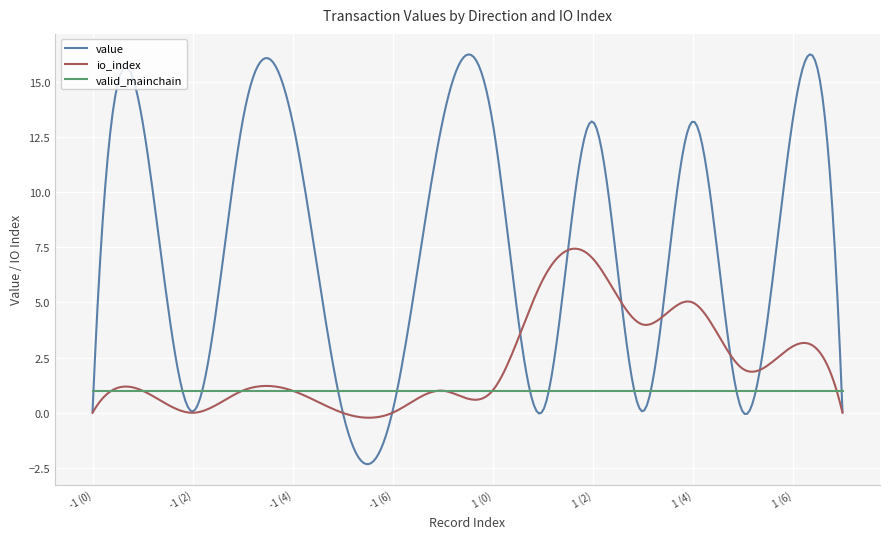

Which series has the widest spread of values?

value